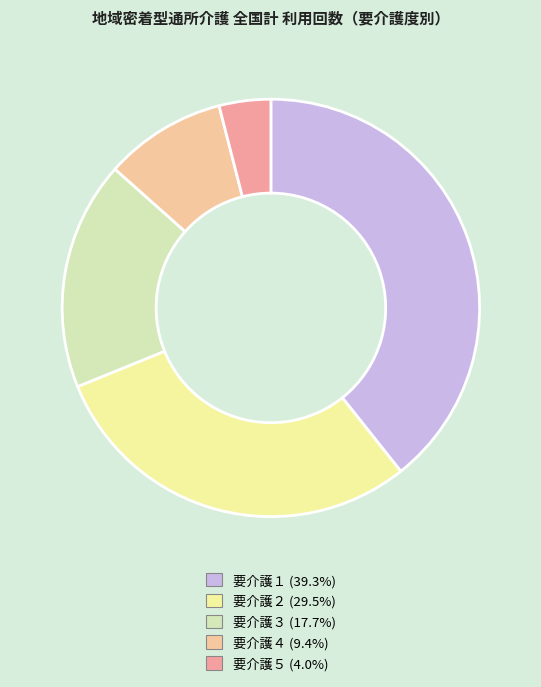

Combined, do 要介護３ and 要介護１ account for over 50%?

Yes